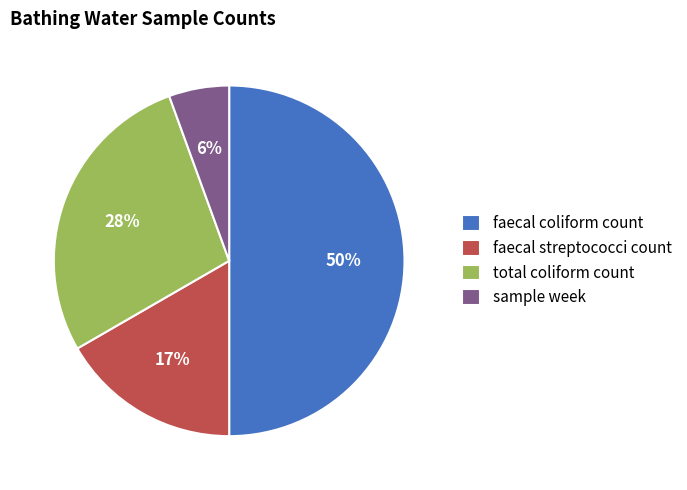

Does sample week account for over 50% of the chart?

No